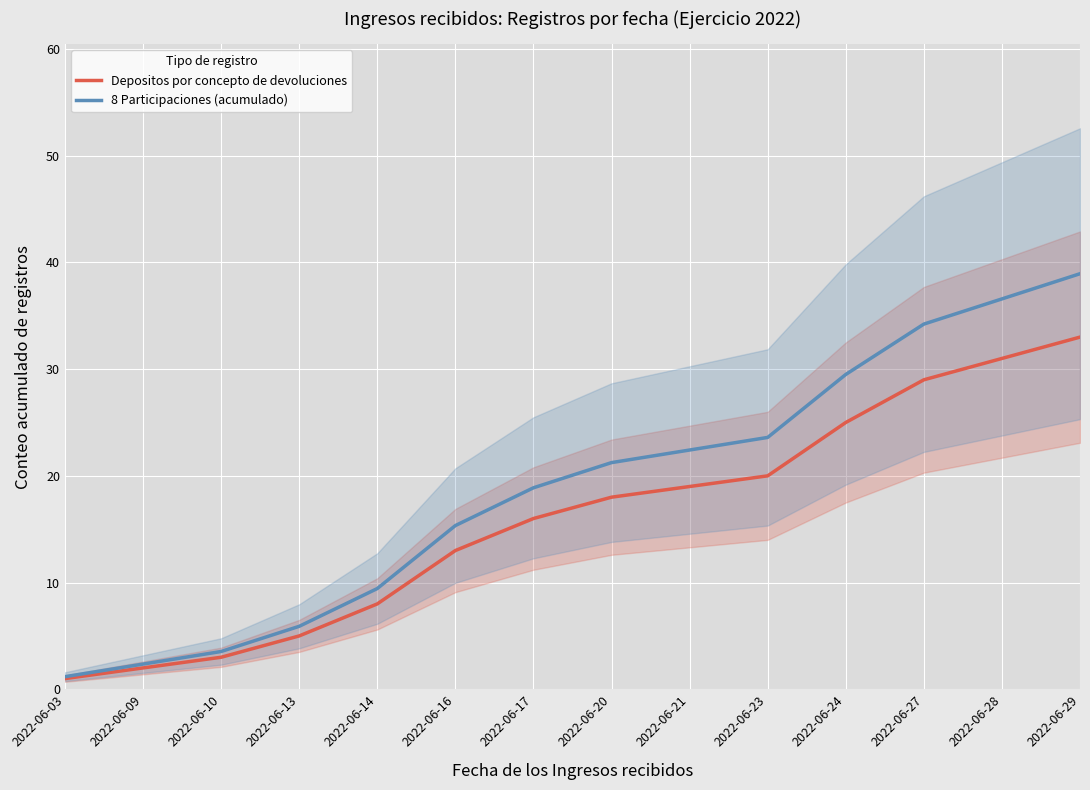

True or false: Depositos por concepto de devoluciones and 8 Participaciones (acumulado) cross at least once.

False